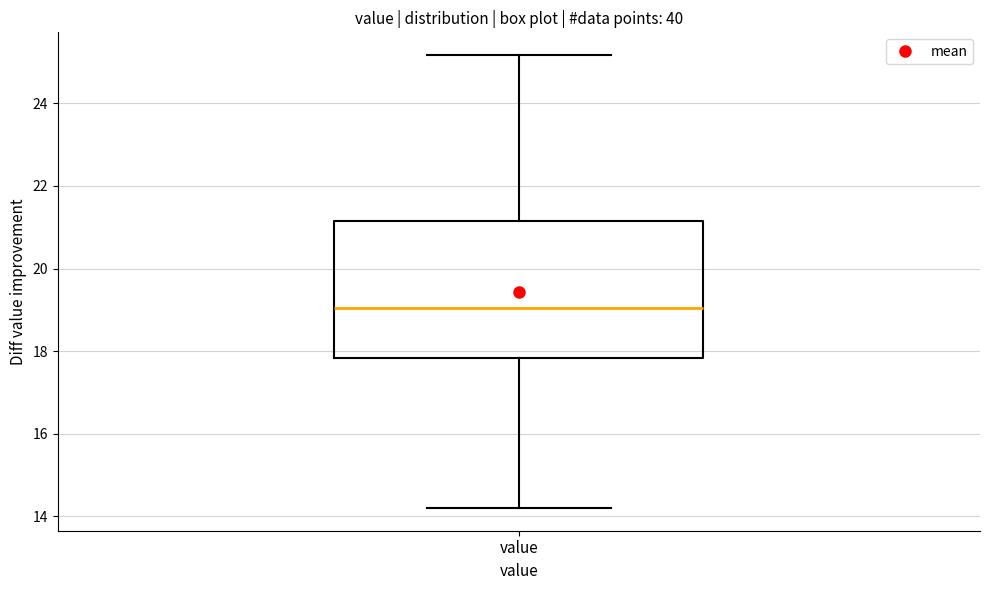

Read this box plot against the y-axis: the position of the median line, the range covered by the box, and the ends of both whiskers. The values are not printed on the chart, so give them approximately, as read against the axis.

median 19.0, box 17.8 to 21.2, whiskers 14.2 to 25.2